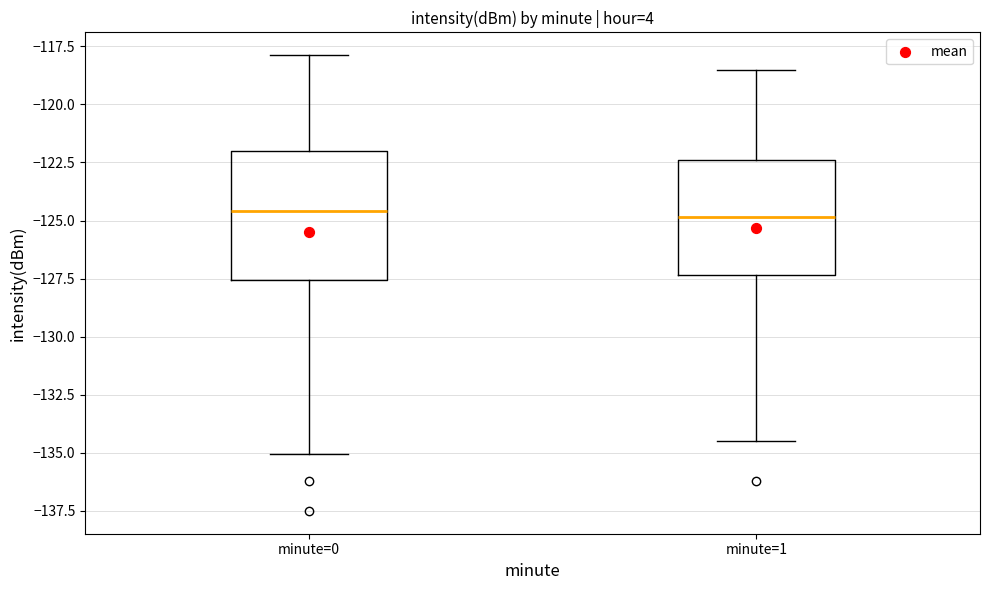

Reading left to right, transcribe this box plot: for each box, give where its median line is, the range the box spans, and where its two whiskers end, as read against the y-axis. The values are not printed on the chart, so give them approximately, as read against the axis.

minute=0: median -124.5, box -127.5 to -122.0, whiskers -135.0 to -118.0
minute=1: median -125.0, box -127.5 to -122.5, whiskers -134.5 to -118.5